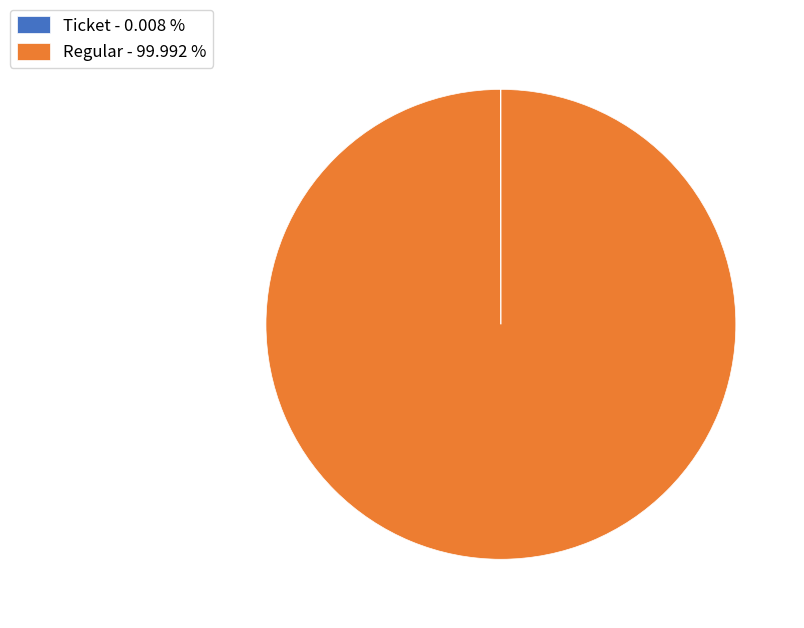

Does Regular - 99.992 % represent more than half of the total?

Yes